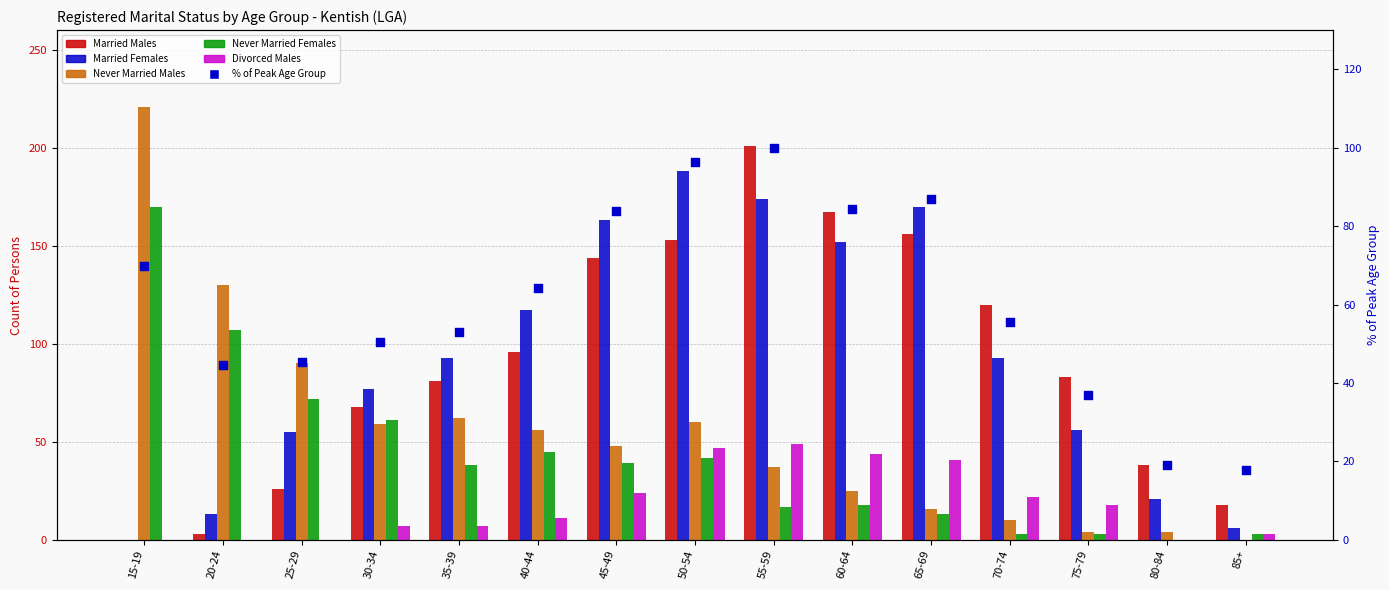

Which series reaches the maximum Y coordinate?

Never Married Males